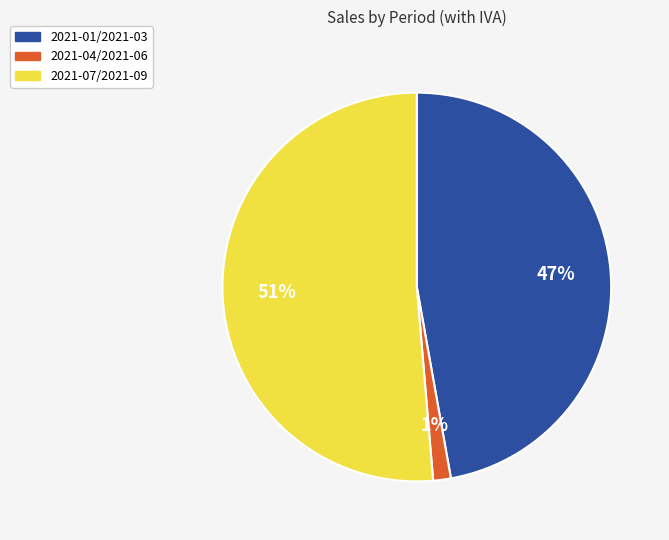

True or false: 2021-01/2021-03 accounts for 35% of the total.

False